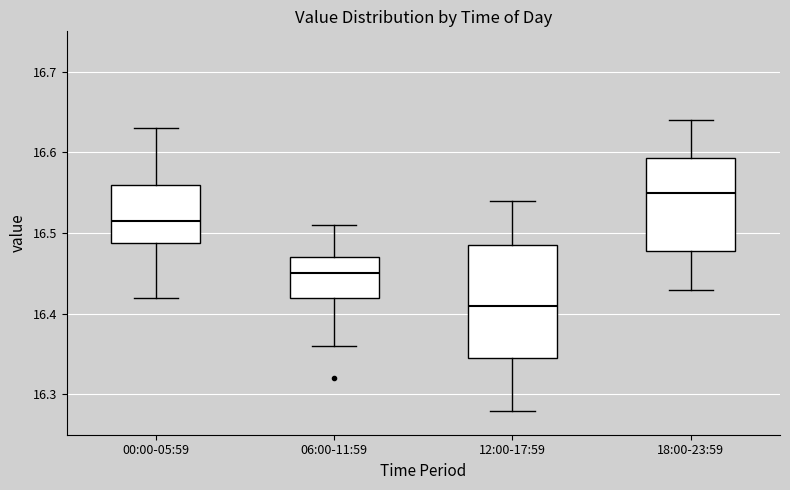

Which box has the highest median line?

18:00-23:59